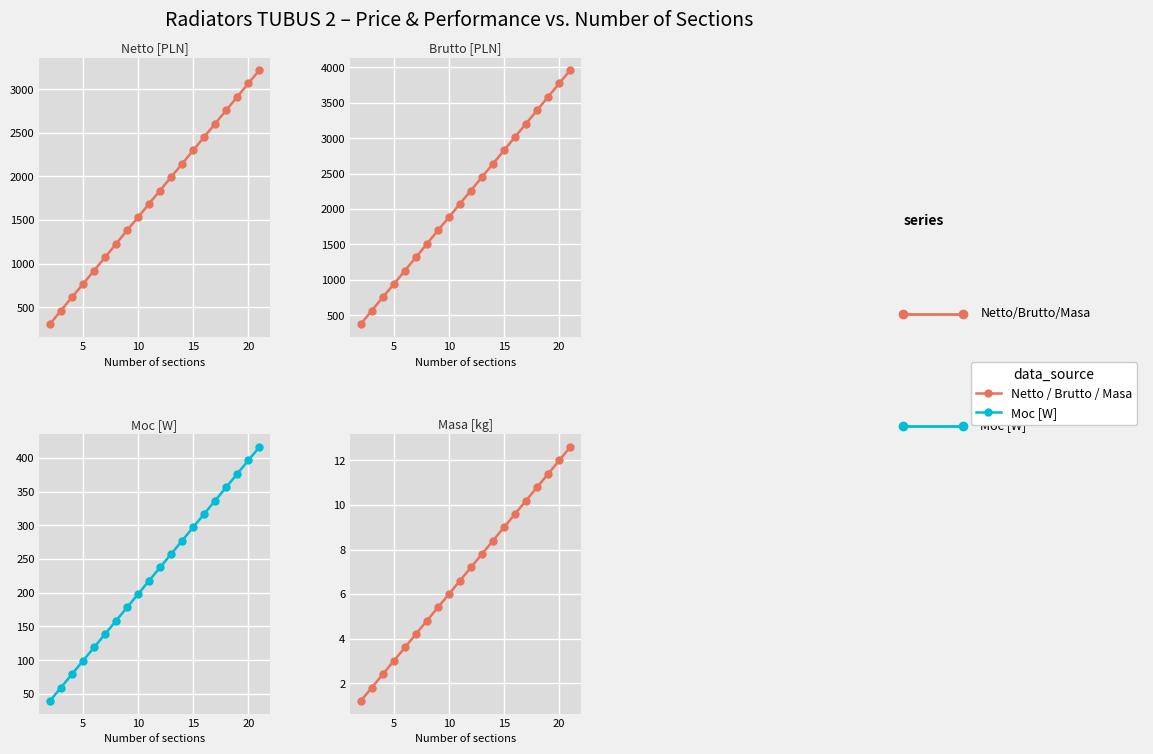

True or false: Brutto [PLN] and Masa [kg] cross at least once.

False